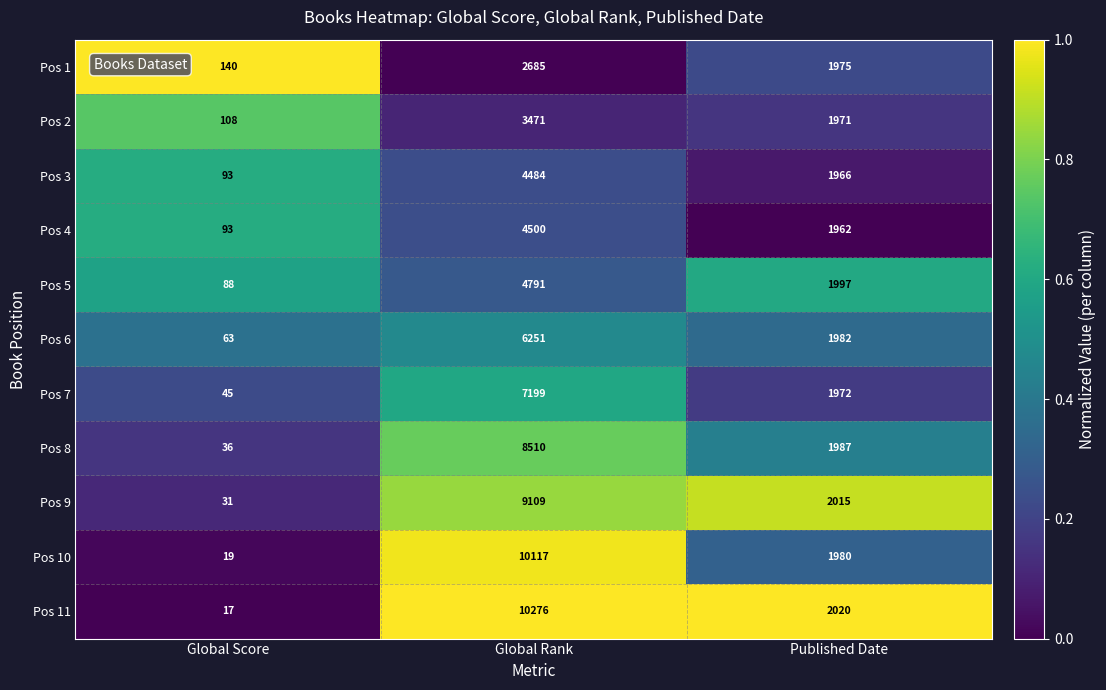

The value of Pos 10 at Published Date is 1980. True or false?

True